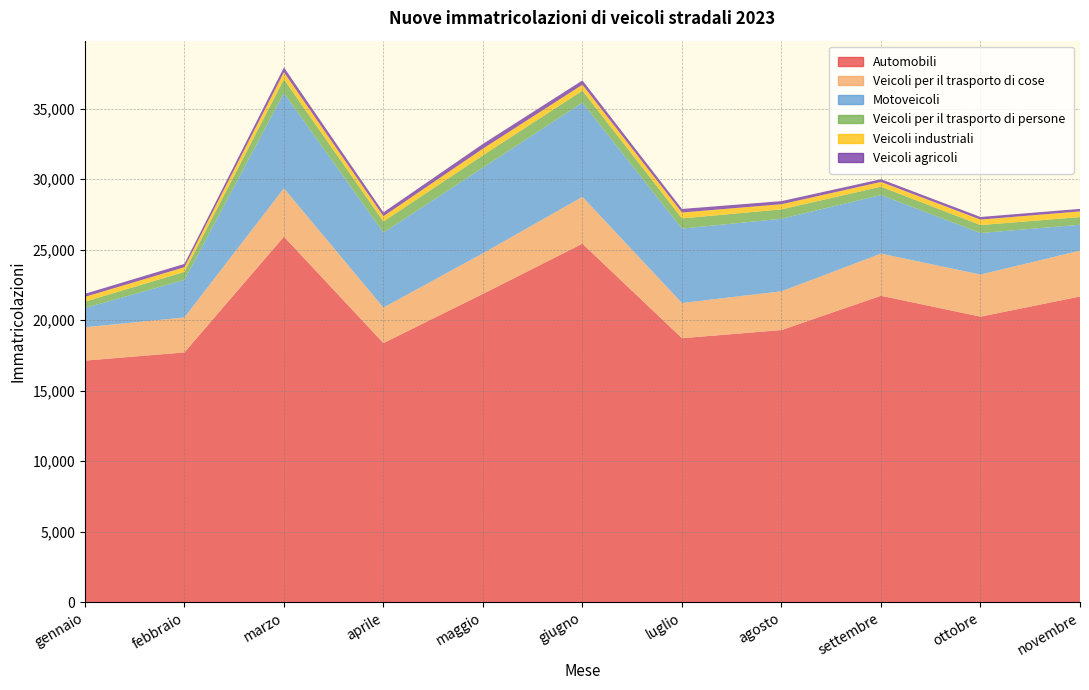

Reading right to left, transcribe all the data shown in this chart.

Automobili: novembre=21671	ottobre=20242	settembre=21724	agosto=19290	luglio=18714	giugno=25417	maggio=21858	aprile=18366	marzo=25915	febbraio=17706	gennaio=17124
Veicoli per il trasporto di cose: novembre=3252	ottobre=2987	settembre=2989	agosto=2750	luglio=2497	giugno=3324	maggio=2878	aprile=2520	marzo=3430	febbraio=2480	gennaio=2366
Motoveicoli: novembre=1836	ottobre=2945	settembre=4158	agosto=5147	luglio=5276	giugno=6682	maggio=6077	aprile=5322	marzo=6758	febbraio=2658	gennaio=1367
Veicoli per il trasporto di persone: novembre=544	ottobre=565	settembre=590	agosto=665	luglio=722	giugno=851	maggio=877	aprile=785	marzo=974	febbraio=576	gennaio=446
Veicoli industriali: novembre=405	ottobre=389	settembre=339	agosto=365	luglio=419	giugno=419	maggio=467	aprile=374	marzo=506	febbraio=328	gennaio=343
Veicoli agricoli: novembre=177	ottobre=183	settembre=190	agosto=218	luglio=252	giugno=304	maggio=338	aprile=271	marzo=338	febbraio=234	gennaio=218